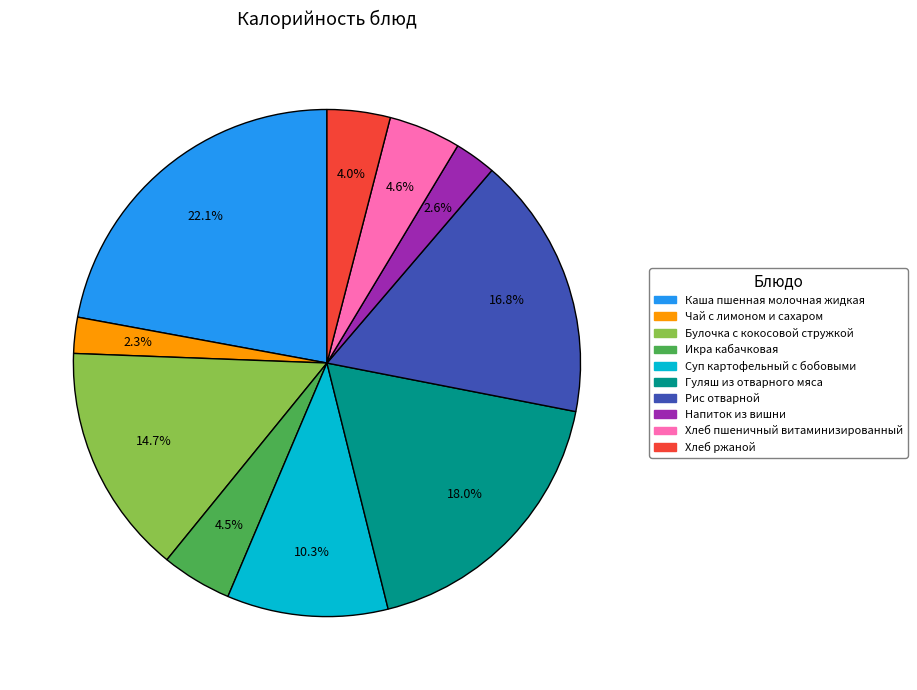

Is Гуляш из отварного мяса the majority of the pie?

No